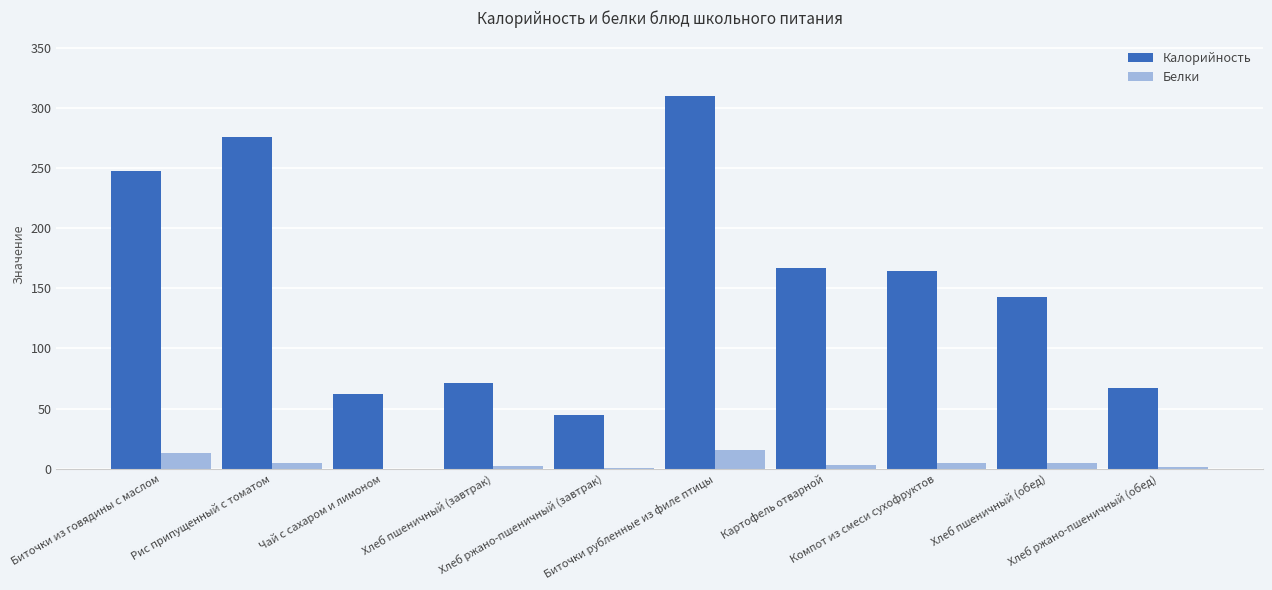

Which series has the largest range (max minus min)?

Калорийность